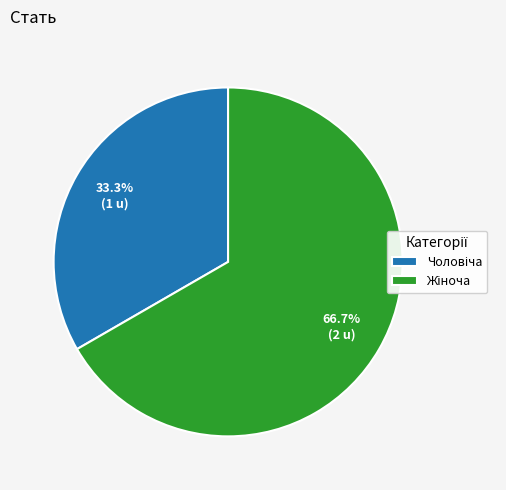

Does any single category account for the majority?

Yes